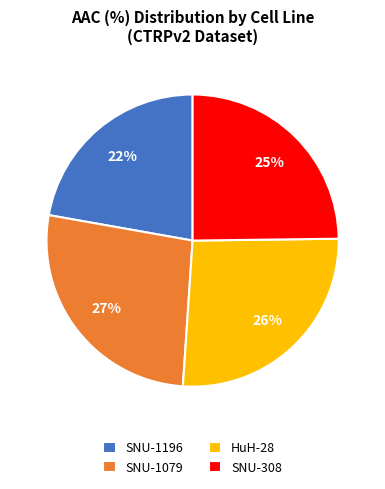

Is there any slice that represents more than half of the pie?

No